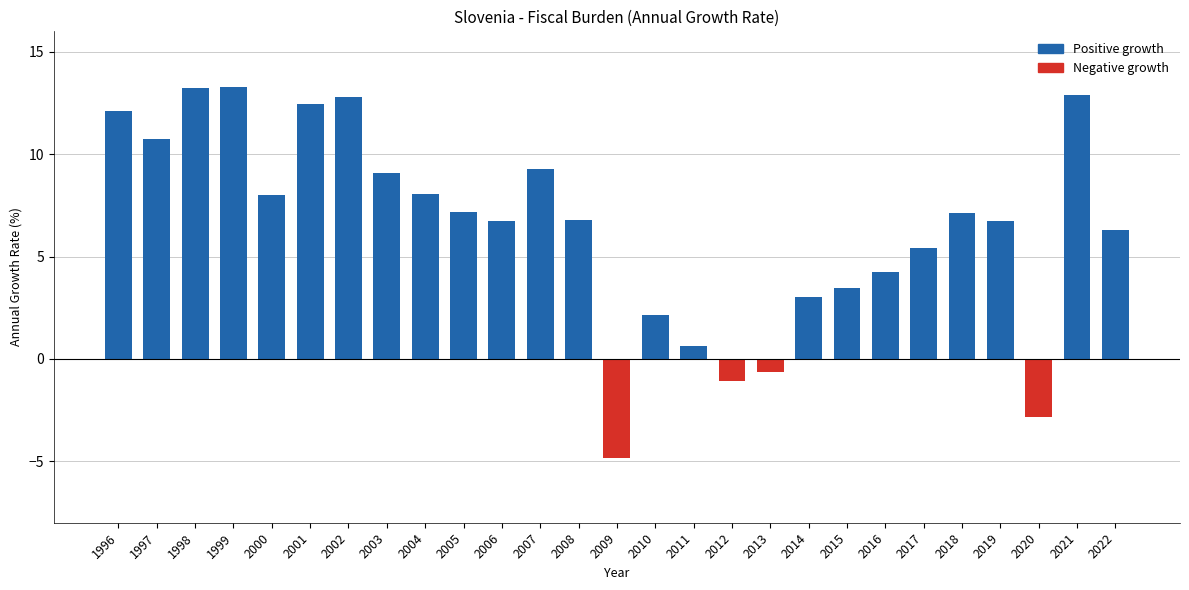

How many values are below 6?

10